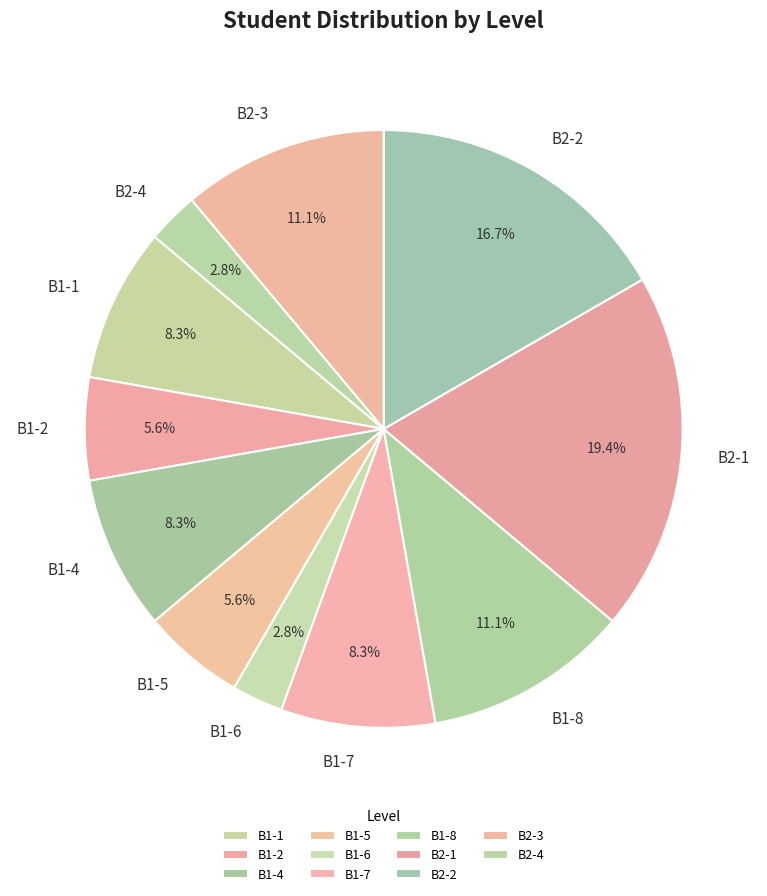

What percentage is the B2-2 slice, to the nearest percent?

17%